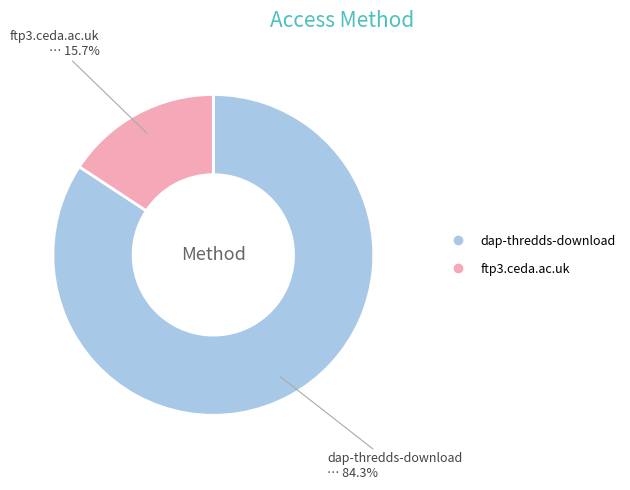

How many segments does this pie chart have?

2